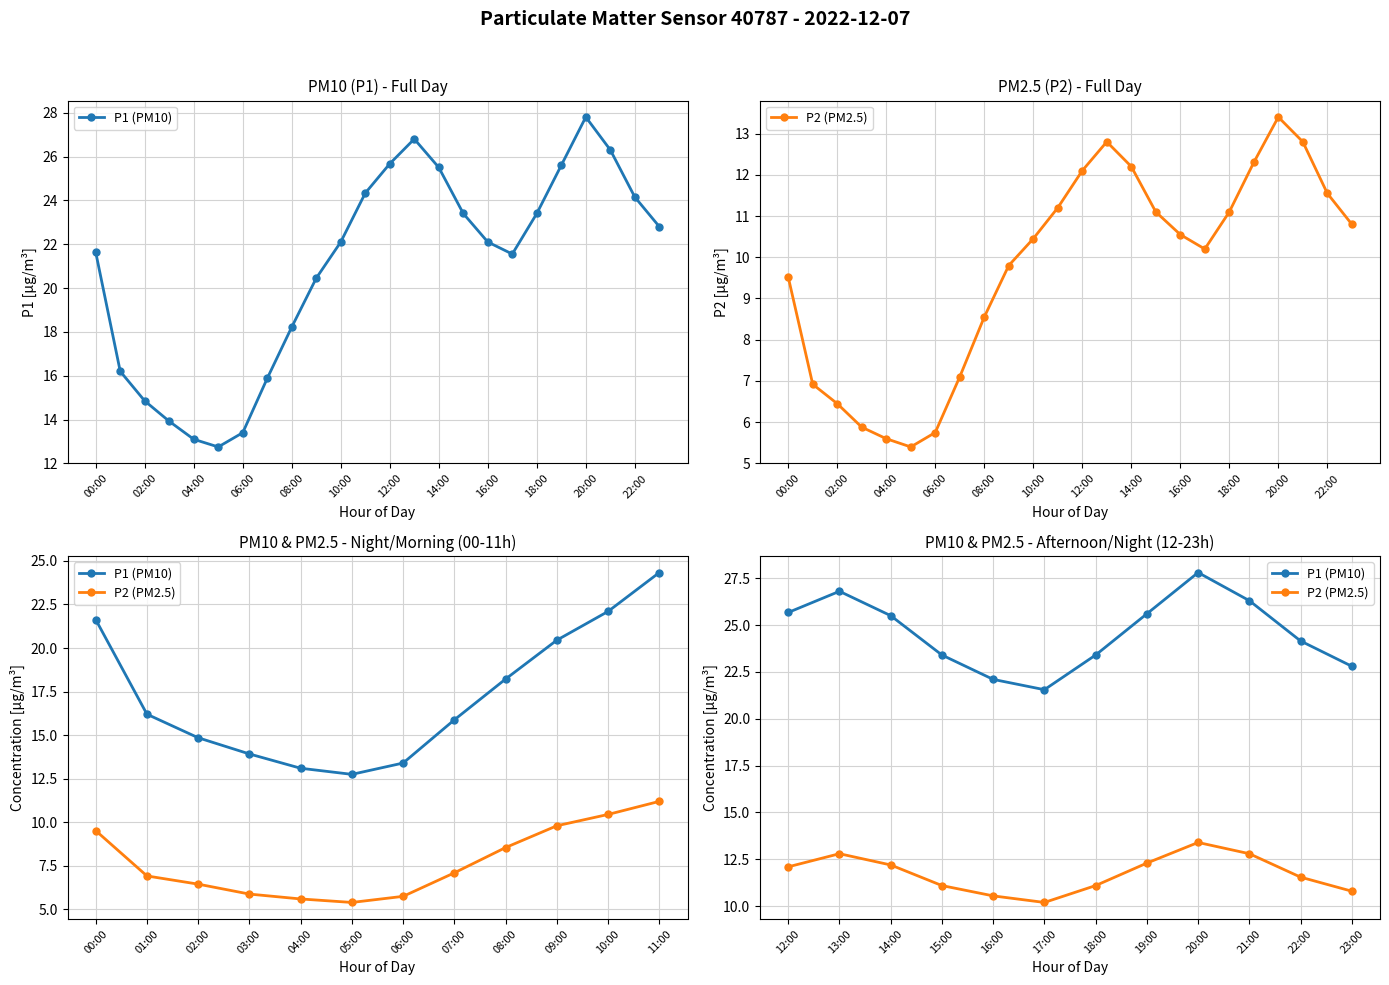

True or false: P1 (PM10) has more than 2 interior local peaks.

False